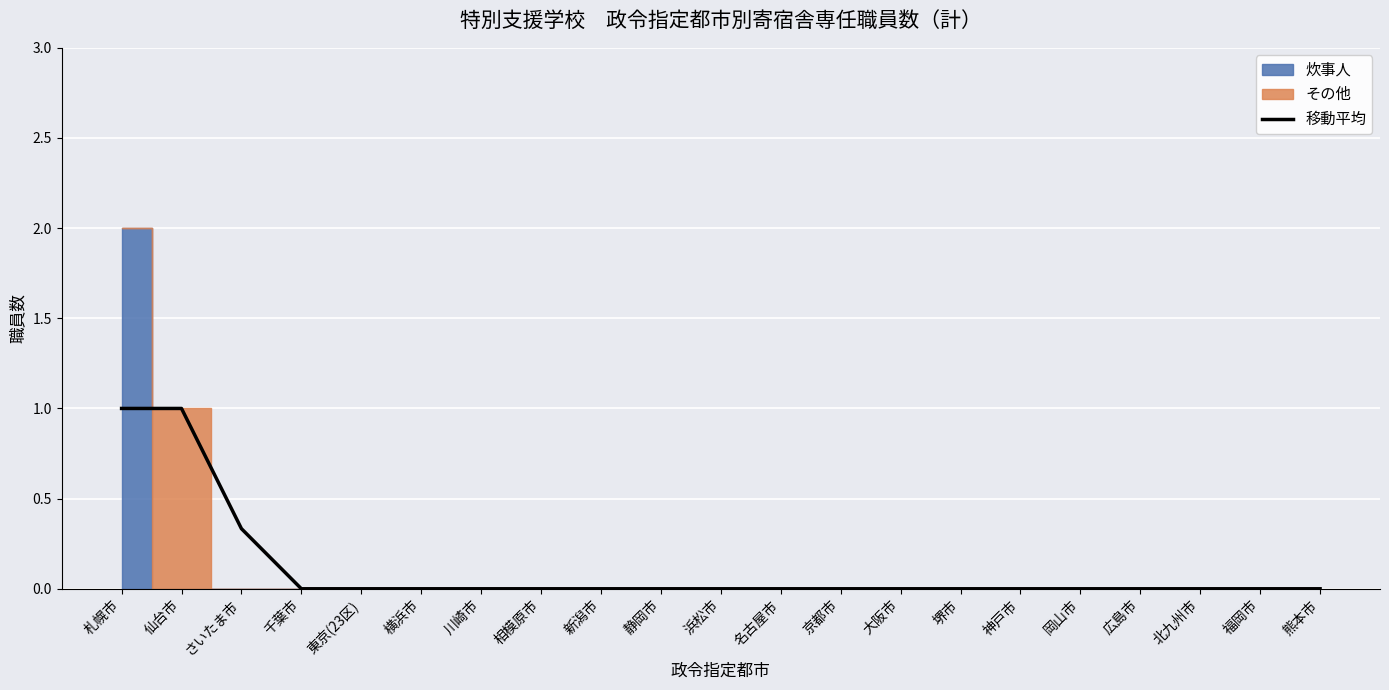

How many lines are shown in the chart?

1